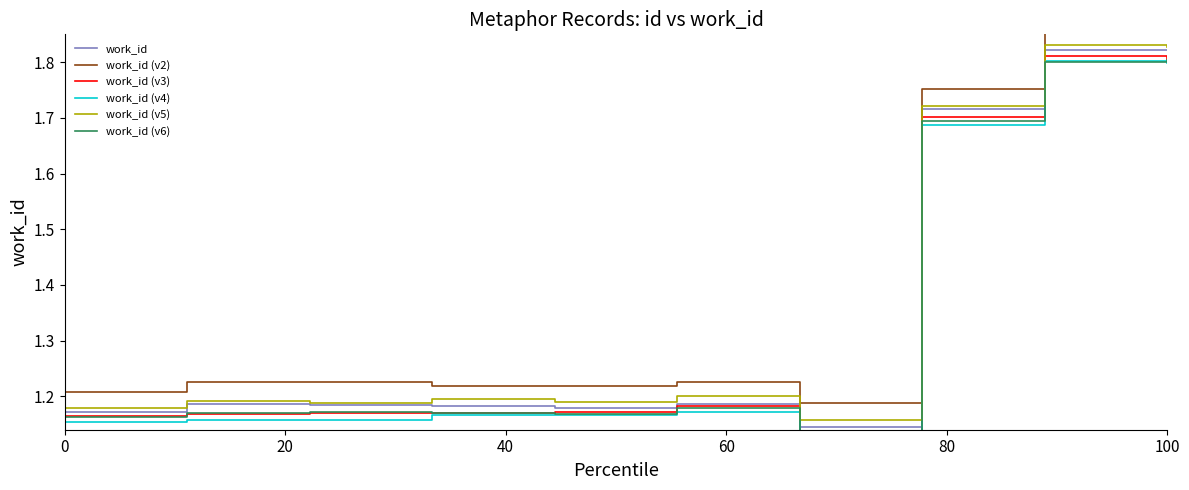

Does the chart have visible grid lines?

No